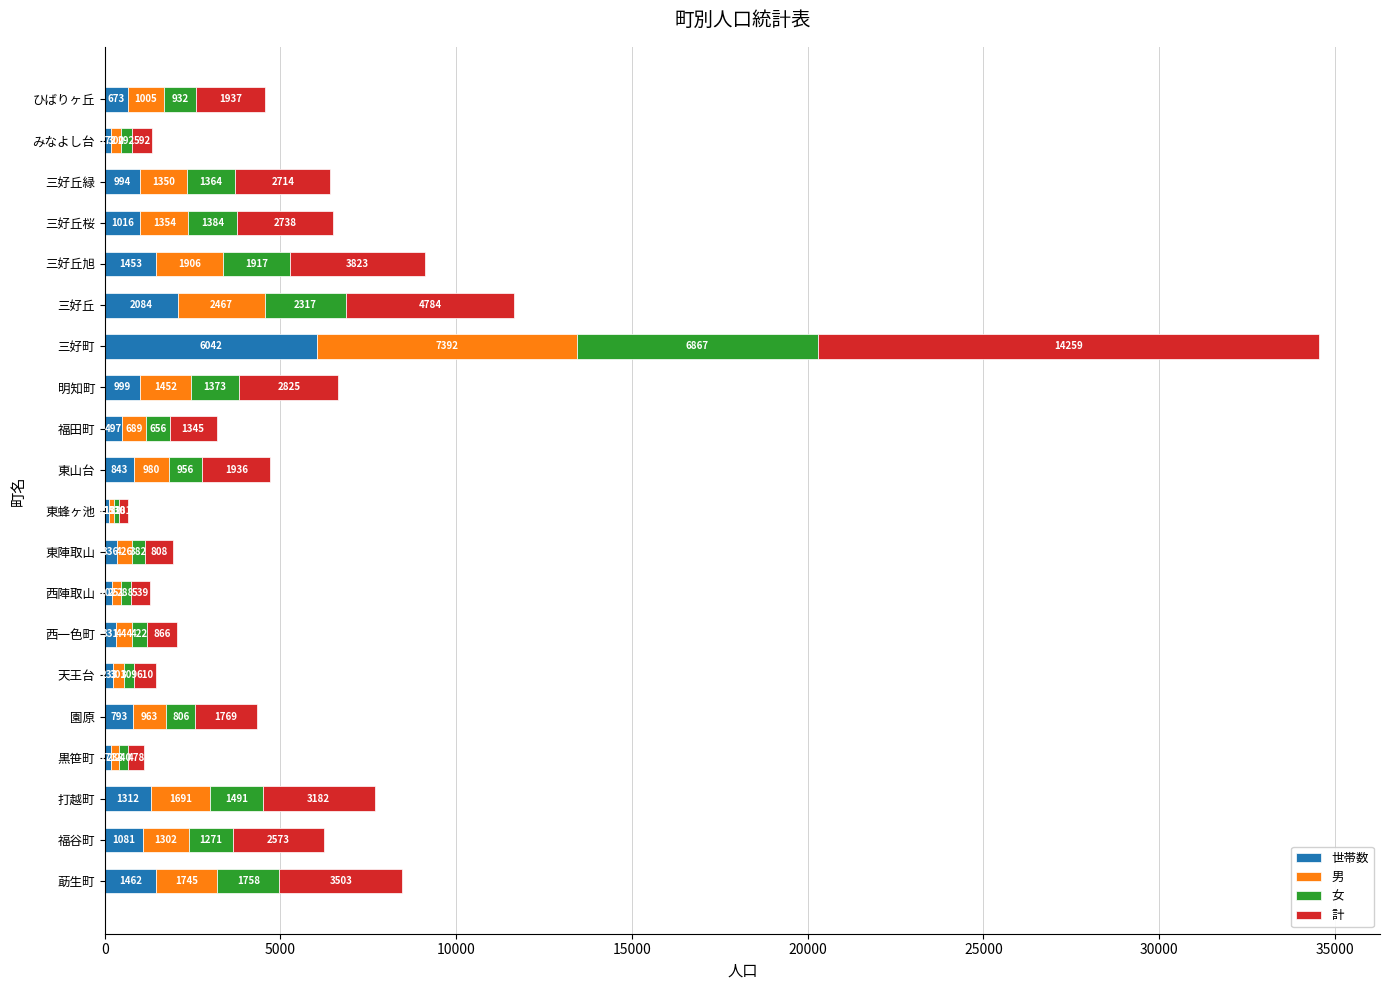

List the labels in order of 世帯数 value, largest first.

三好町, 三好丘, 莇生町, 三好丘旭, 打越町, 福谷町, 三好丘桜, 明知町, 三好丘緑, 東山台, 園原, ひばりヶ丘, 福田町, 東陣取山, 西一色町, 天王台, 西陣取山, みなよし台, 黒笹町, 東蜂ヶ池